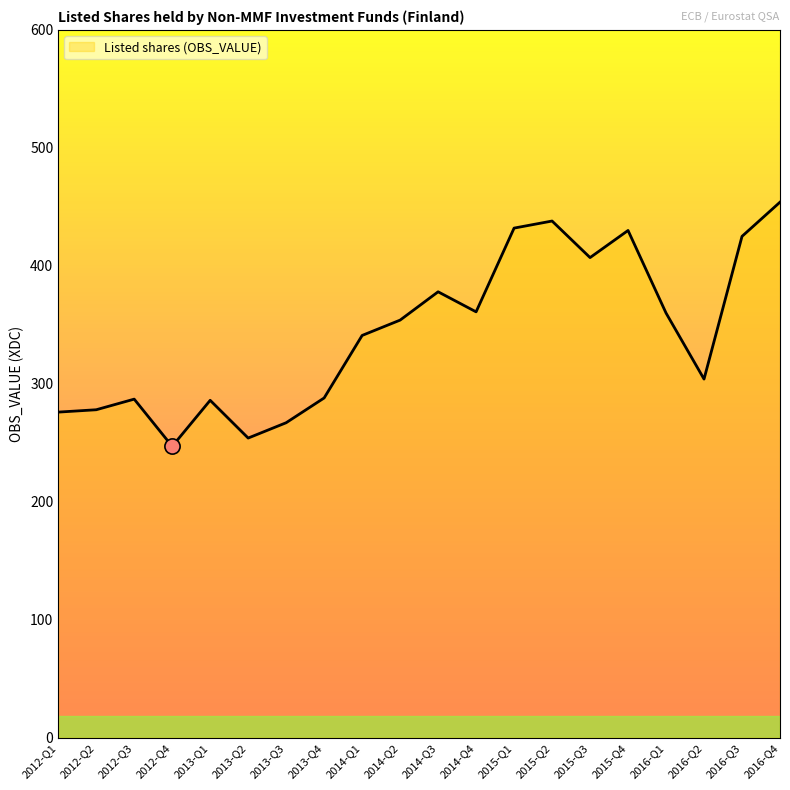

Approximately how many times larger is the value at 2014-Q4 compared to 2014-Q2?

1.0